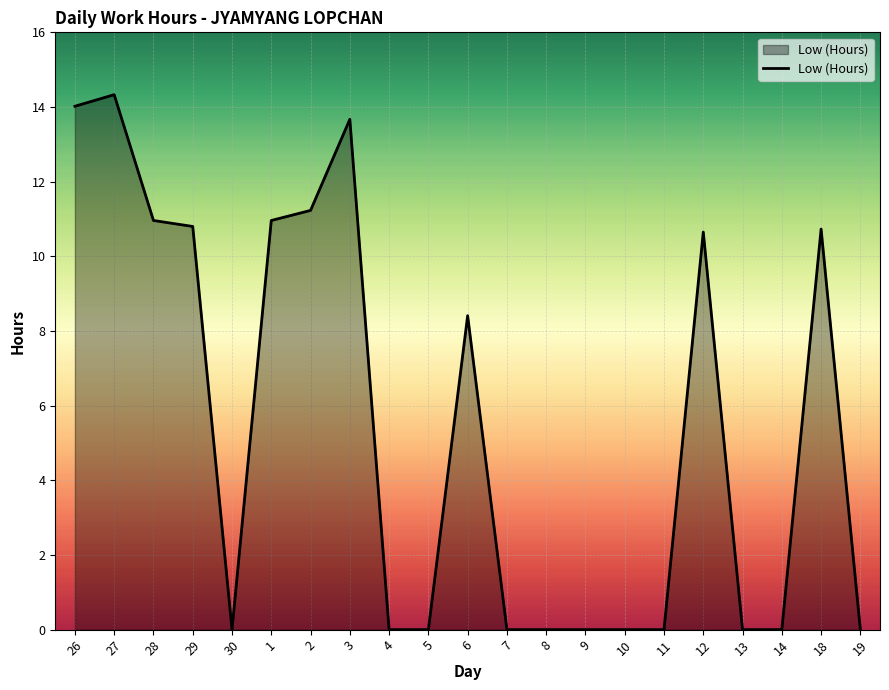

True or false: the data shows 5.6 at 18.

False